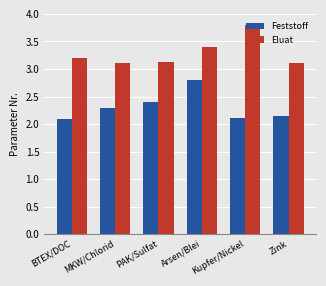

What is the label of the 4th bar from the left?

Arsen/Blei